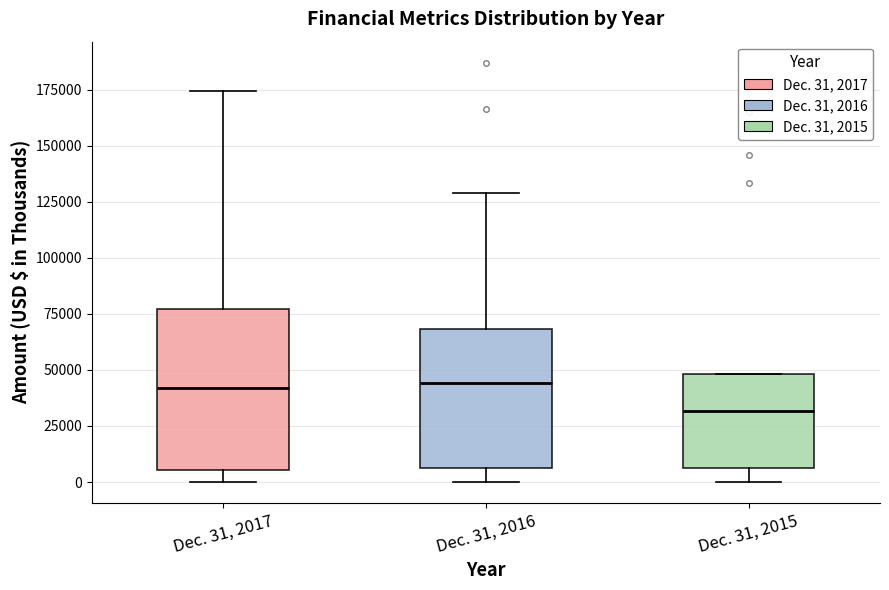

Which box is the tallest, from its lower edge to its upper edge?

Dec. 31, 2017